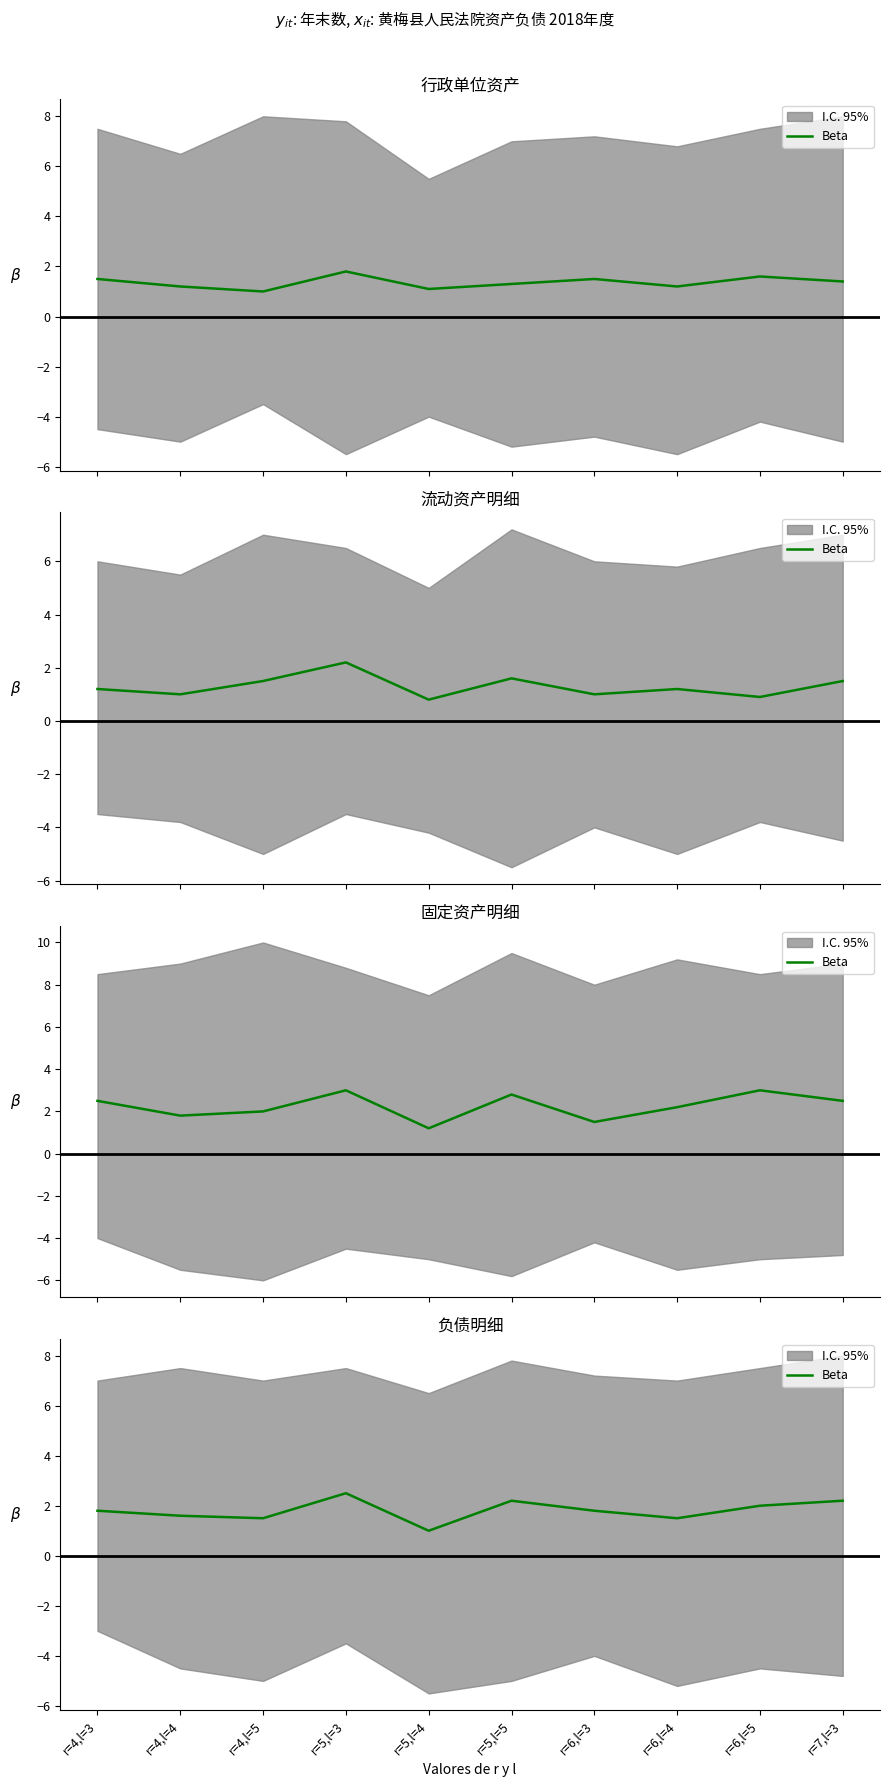

What is the difference between the values at r=6,l=4 and r=5,l=4?

0.5